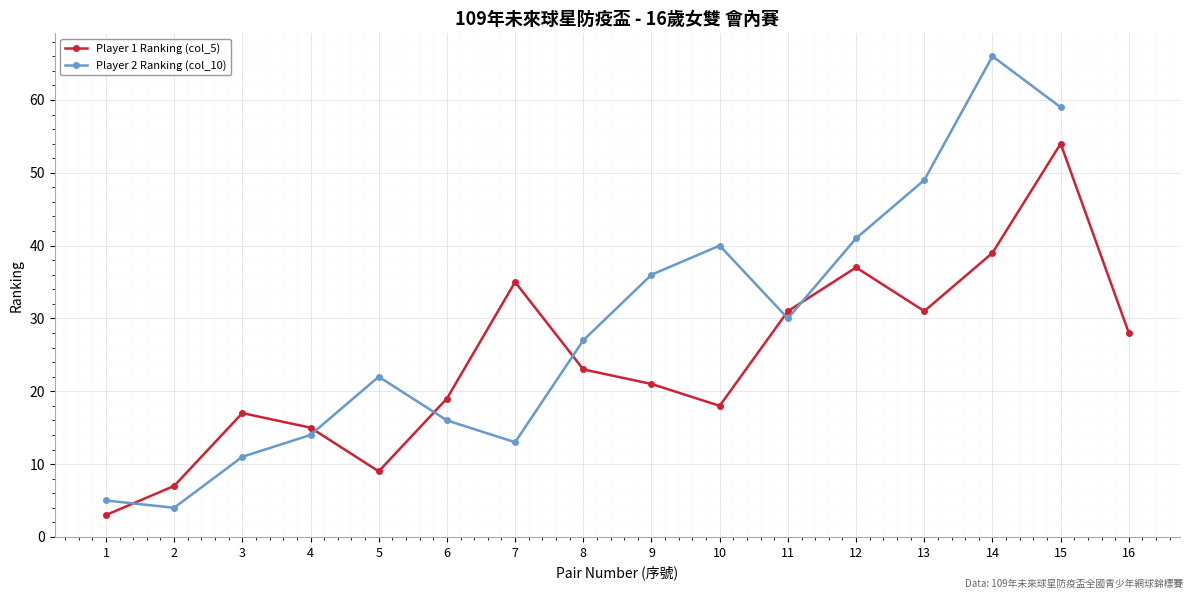

What is the difference between the maximum and minimum values in the Player 1 Ranking (col_5) series?

51